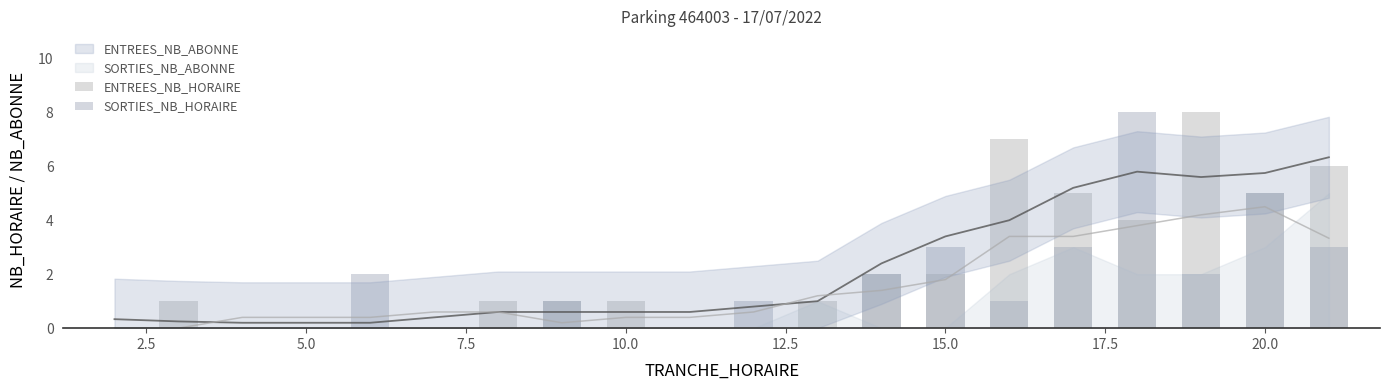

What is the value of the ENTREES_NB_HORAIRE bar at the 12th from the left?

1